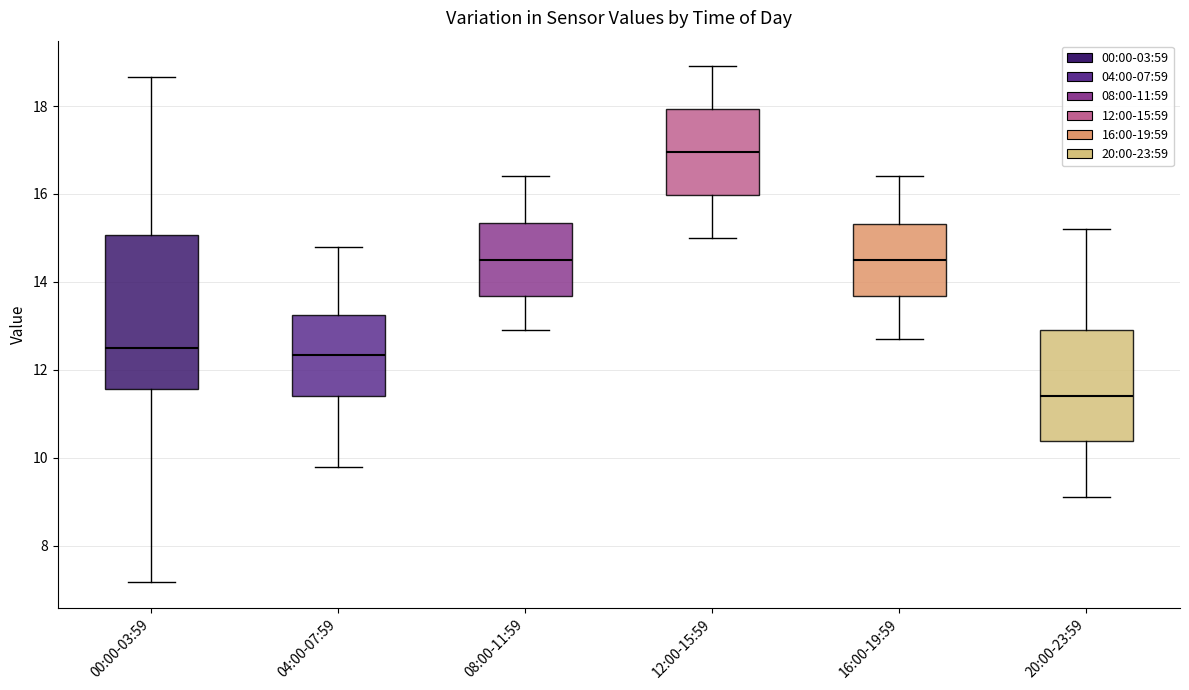

Reading left to right, read every box against the y-axis: the position of its median line, the range the box covers, and the ends of its whiskers. The values are not printed on the chart, so give them approximately, as read against the axis.

00:00-03:59: median 12.6, box 11.6 to 15.0, whiskers 7.2 to 18.6
04:00-07:59: median 12.4, box 11.4 to 13.2, whiskers 9.8 to 14.8
08:00-11:59: median 14.6, box 13.6 to 15.4, whiskers 13.0 to 16.4
12:00-15:59: median 17.0, box 16.0 to 18.0, whiskers 15.0 to 19.0
16:00-19:59: median 14.6, box 13.6 to 15.4, whiskers 12.8 to 16.4
20:00-23:59: median 11.4, box 10.4 to 13.0, whiskers 9.2 to 15.2